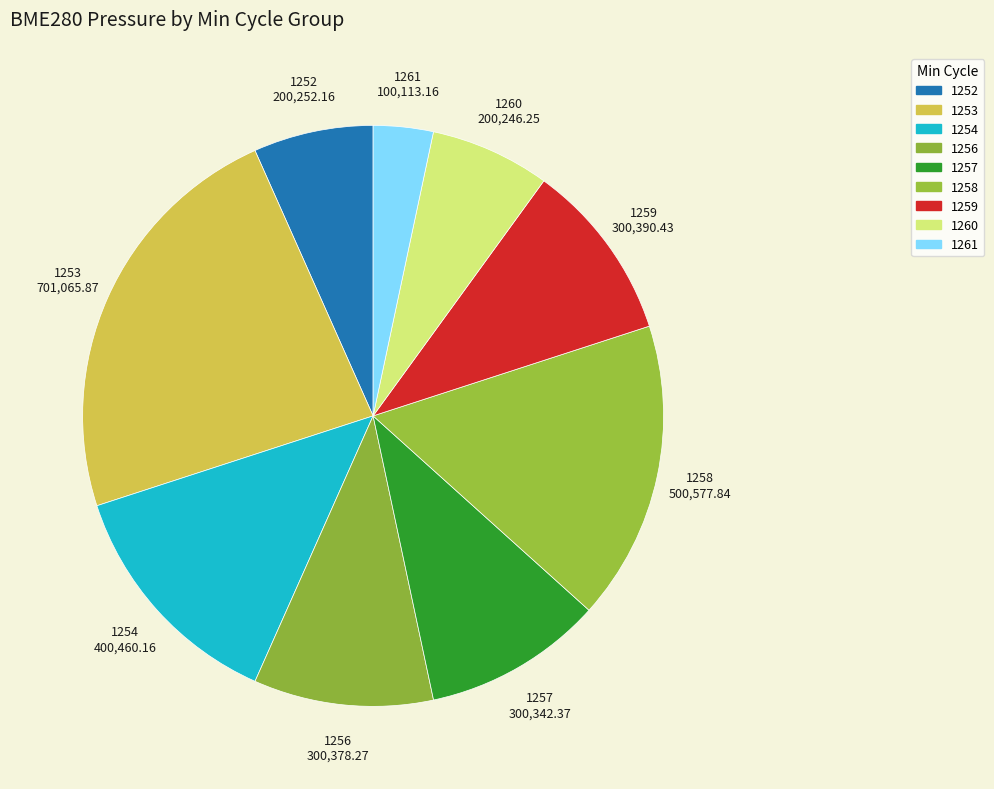

Does any single category account for the majority?

No